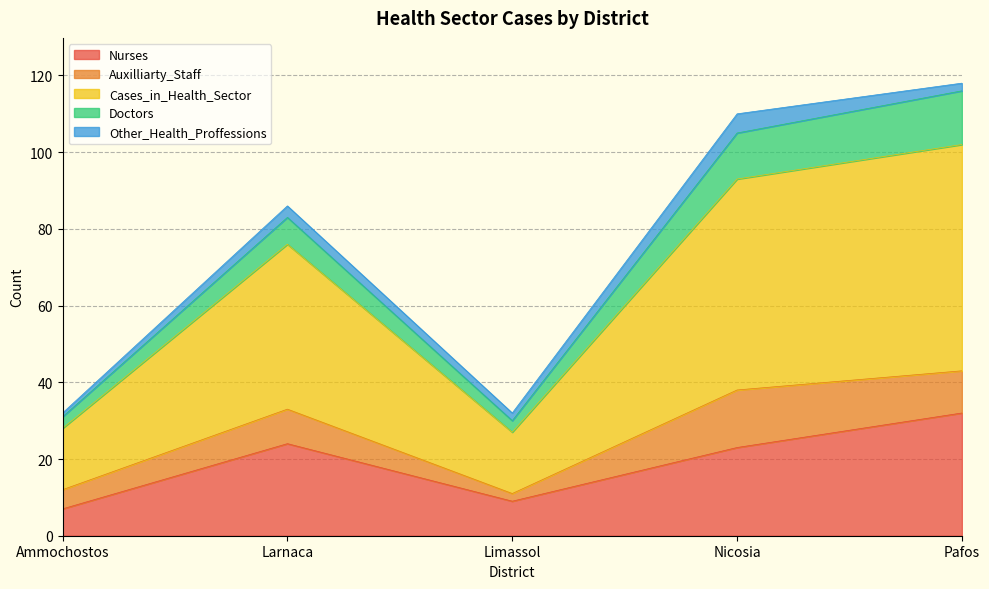

Is it true that Auxilliarty_Staff equals 8 at Ammochostos?

False